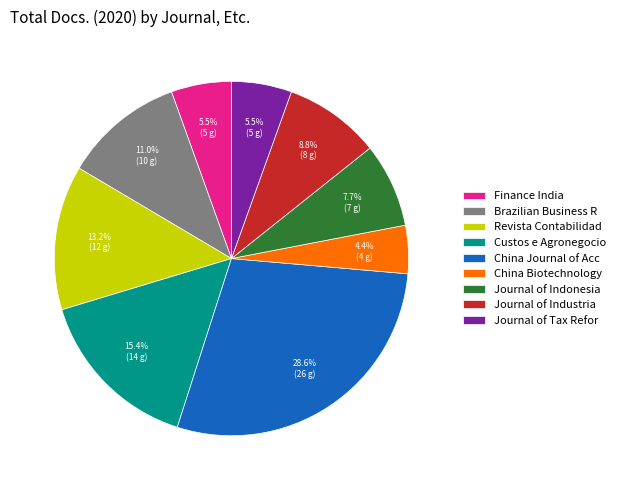

Which slice is the smallest?

China Biotechnology